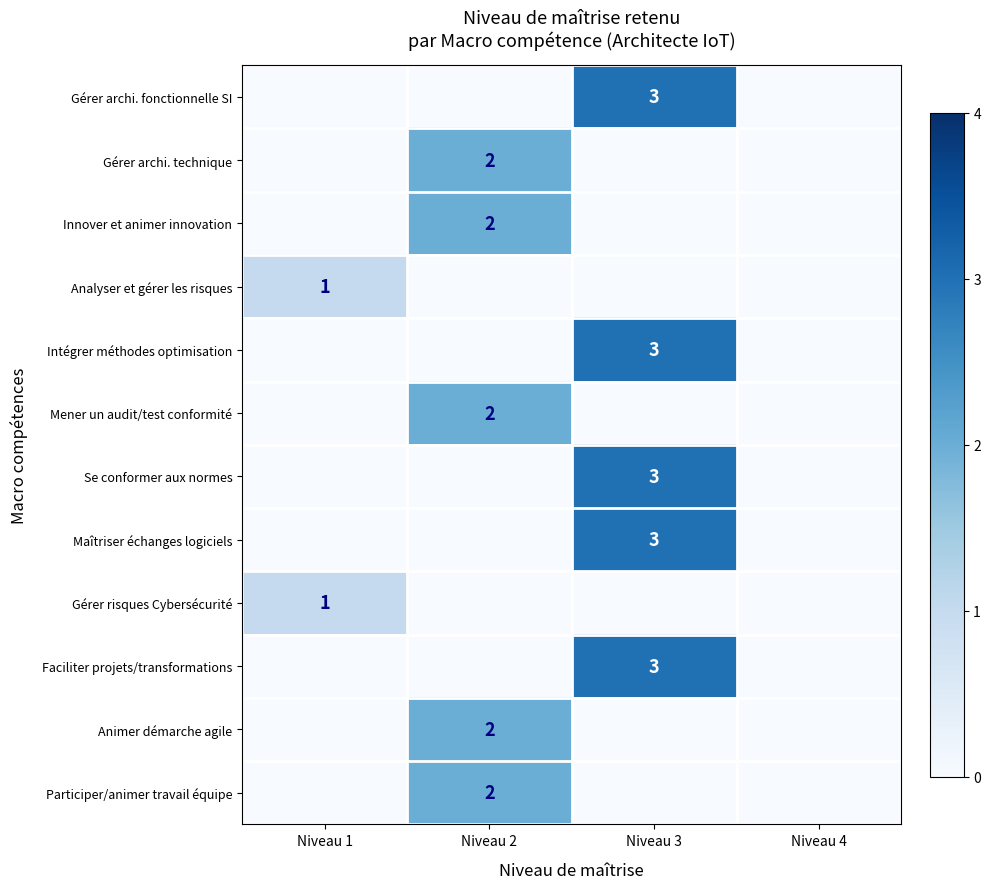

True or false: Se conformer aux normes has a value of 3 at Niveau 3.

True